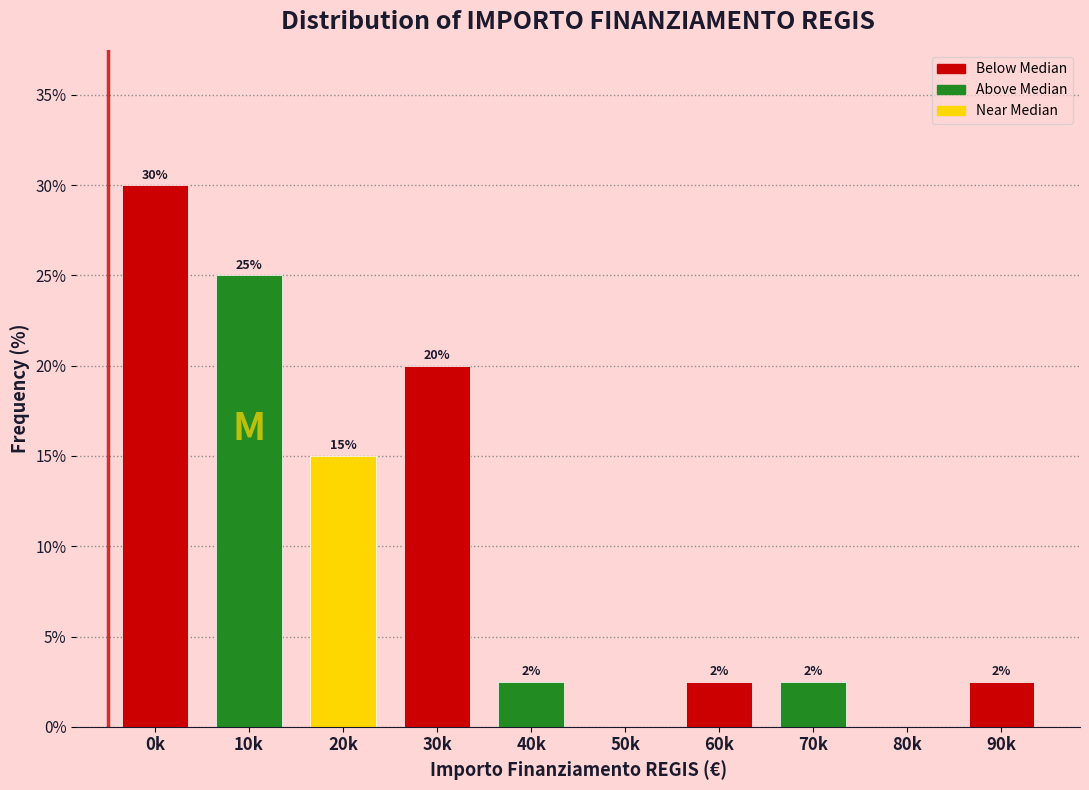

What is the ratio of the value at 30k to the value at 10k?

0.8